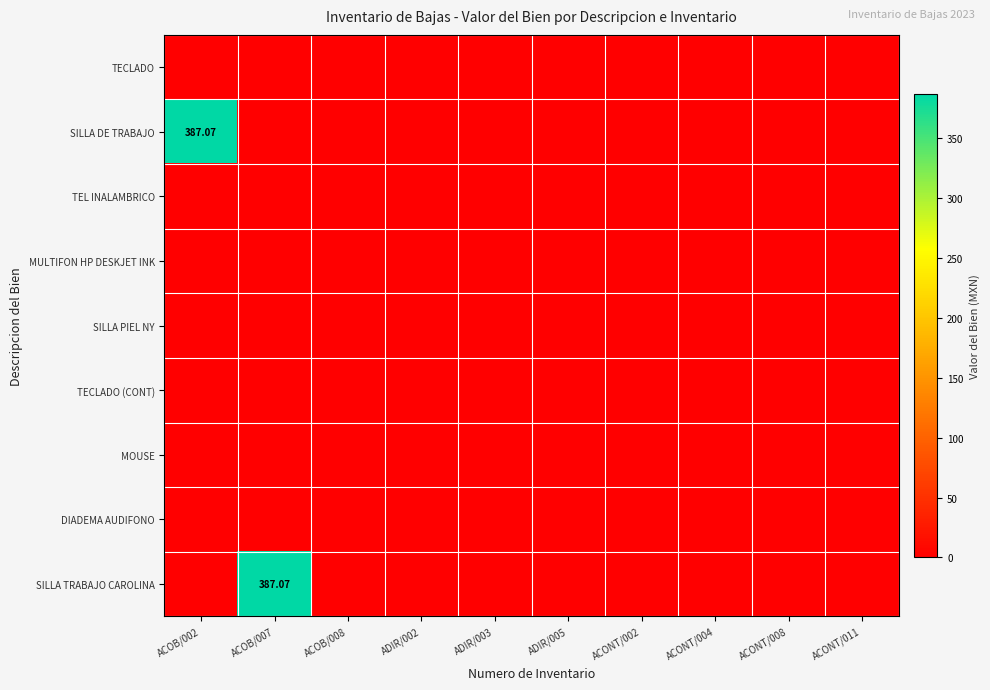

List the series in order of their peak value, lowest first.

TECLADO, TEL INALAMBRICO, MULTIFON HP DESKJET INK, SILLA PIEL NY, TECLADO (CONT), MOUSE, DIADEMA AUDIFONO, SILLA DE TRABAJO, SILLA TRABAJO CAROLINA